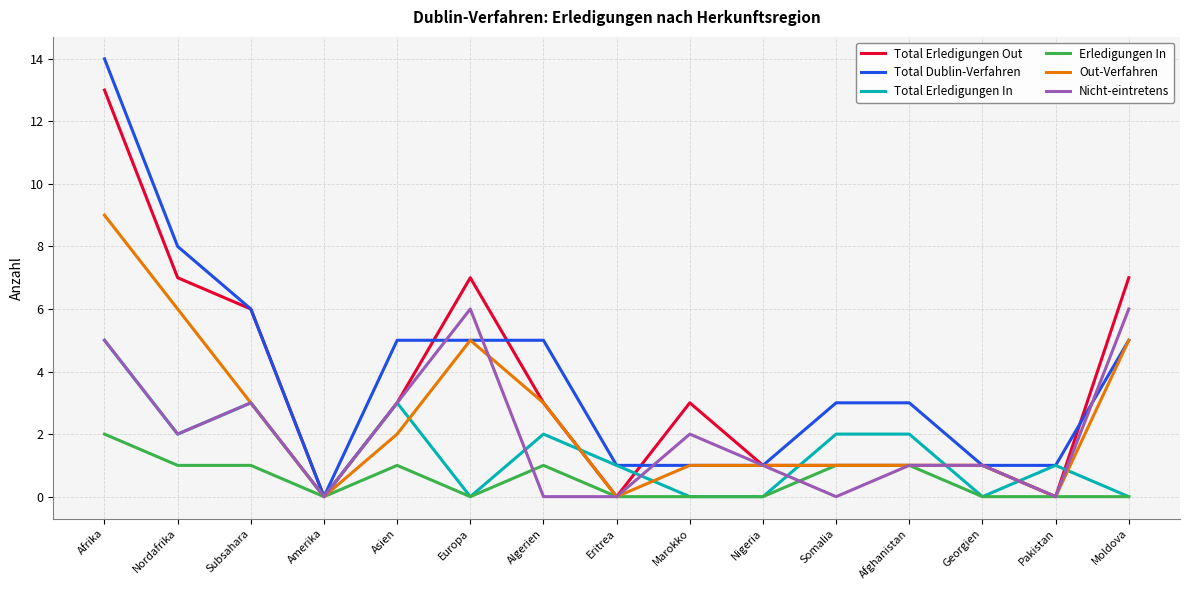

True or false: Erledigungen In has more than 0 points higher than both neighbors.

True